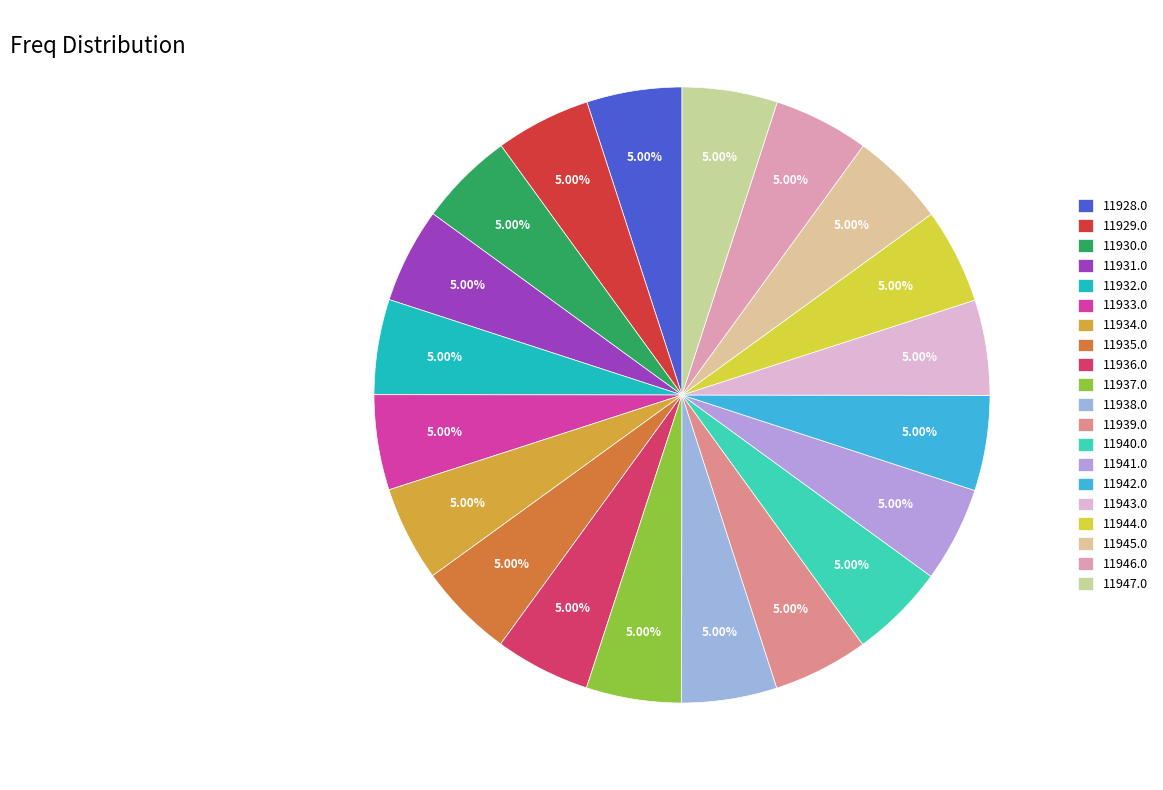

Is it true that 11932.0 is 18% of the pie?

False